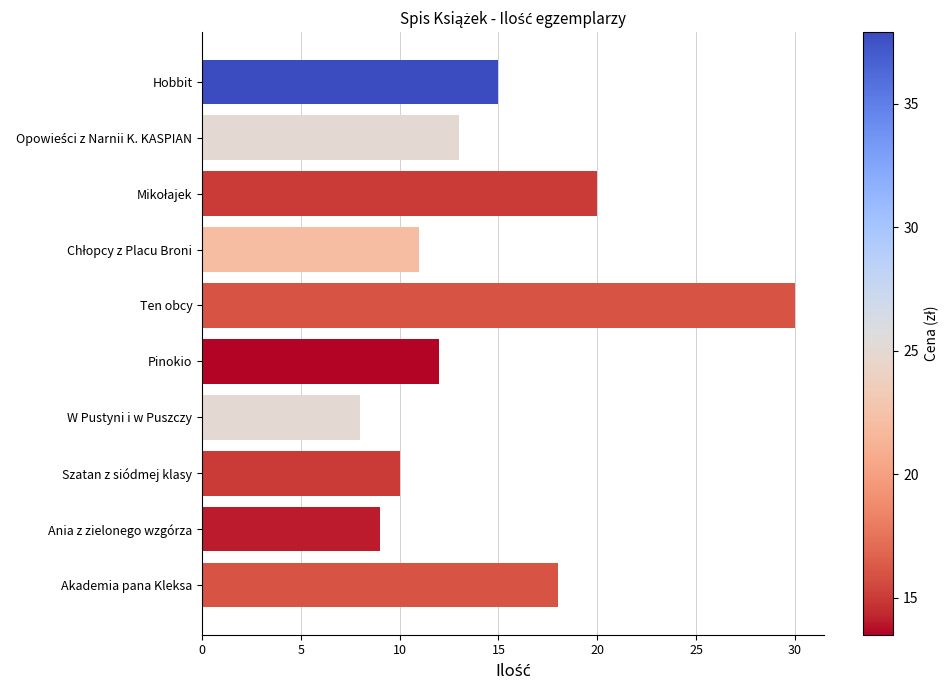

The value at Szatan z siódmej klasy is 10. True or false?

True